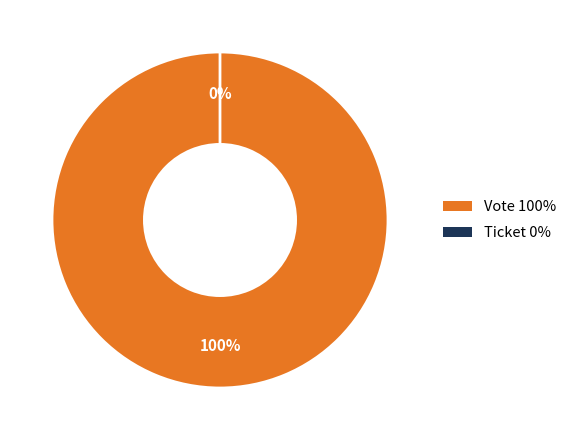

What is the largest slice in the pie chart?

Vote